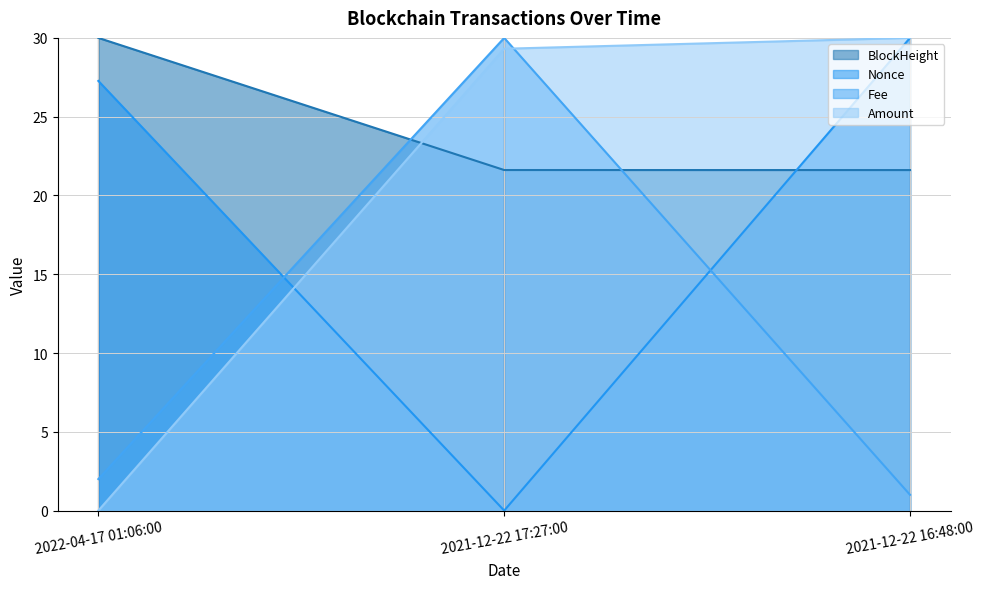

Which series has the largest total across all categories?

BlockHeight